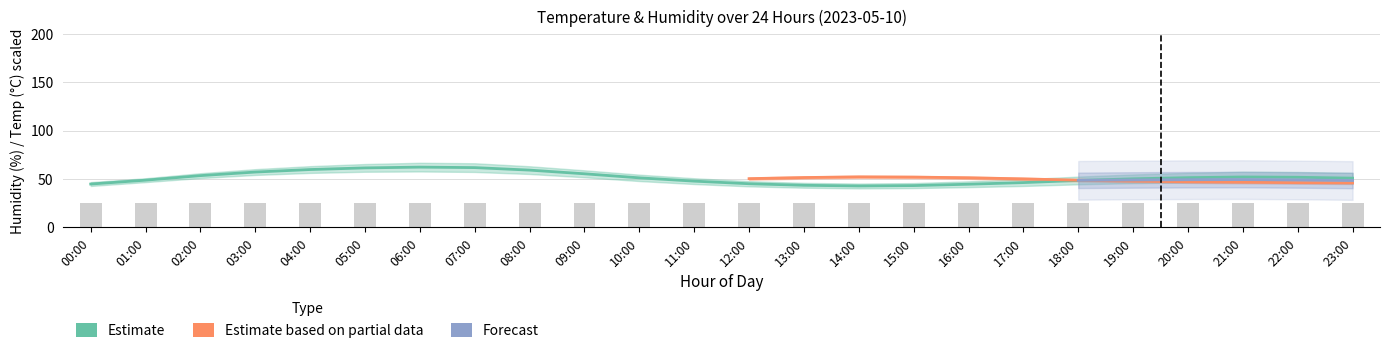

True or false: humidity_upper has a value of 49.8 at 17:00.

True